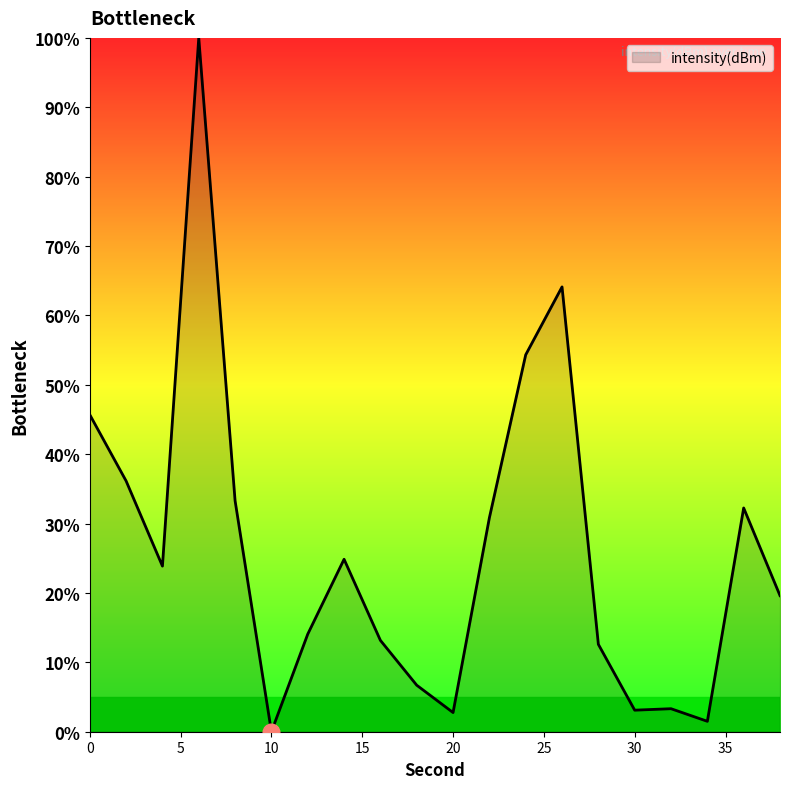

What is the maximum value shown in the chart?

100.0